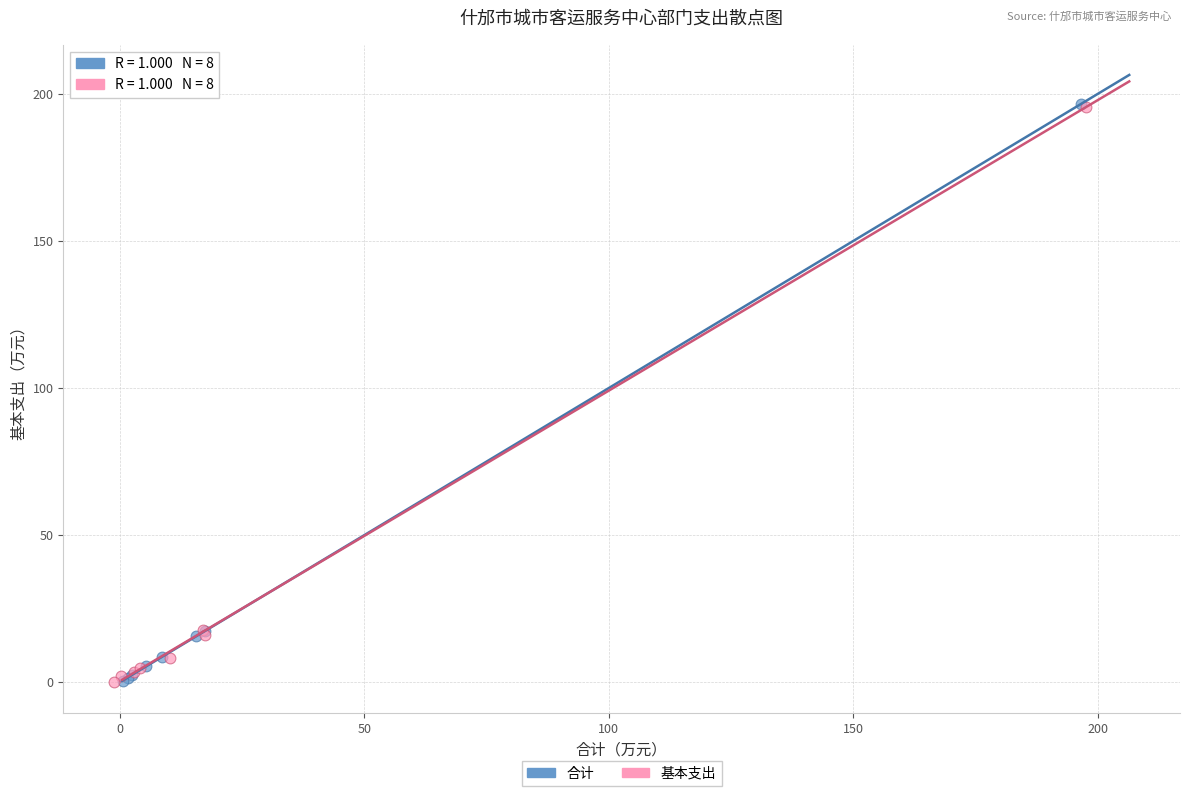

Which series has the widest spread of Y values?

合计